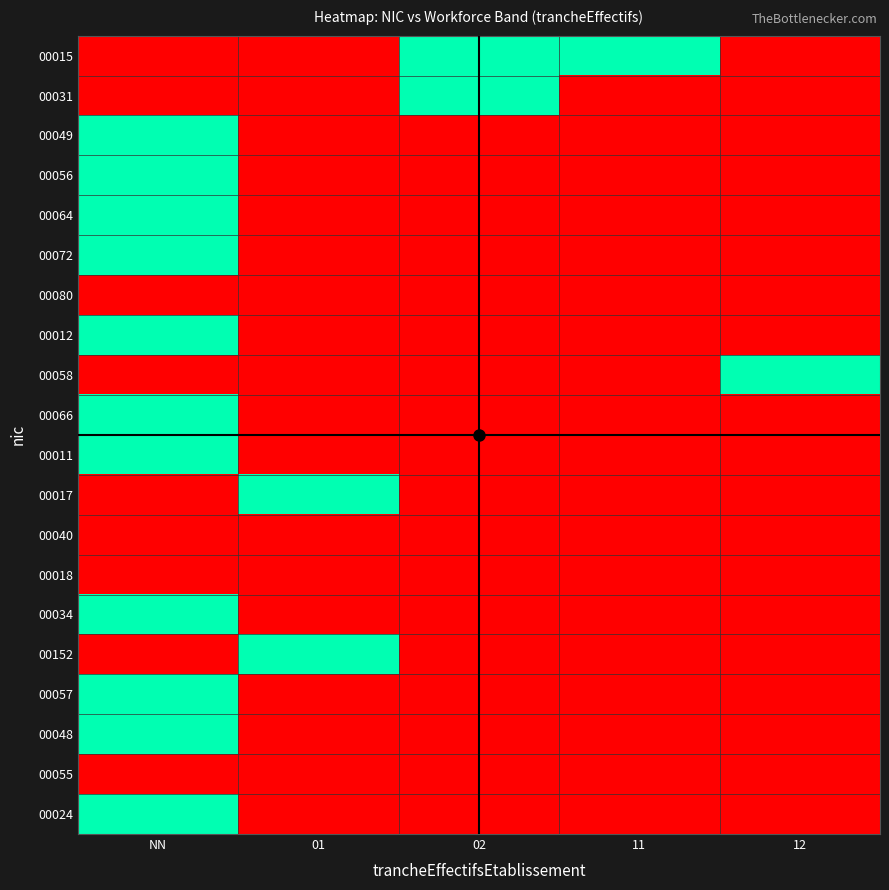

Reading left to right, what are all the values shown in this chart?

00015: NN=0	01=0	02=1	11=1	12=0
00031: NN=0	01=0	02=1	11=0	12=0
00049: NN=1	01=0	02=0	11=0	12=0
00056: NN=1	01=0	02=0	11=0	12=0
00064: NN=1	01=0	02=0	11=0	12=0
00072: NN=1	01=0	02=0	11=0	12=0
00080: NN=0	01=0	02=0	11=0	12=0
00012: NN=1	01=0	02=0	11=0	12=0
00058: NN=0	01=0	02=0	11=0	12=1
00066: NN=1	01=0	02=0	11=0	12=0
00011: NN=1	01=0	02=0	11=0	12=0
00017: NN=0	01=1	02=0	11=0	12=0
00040: NN=0	01=0	02=0	11=0	12=0
00018: NN=0	01=0	02=0	11=0	12=0
00034: NN=1	01=0	02=0	11=0	12=0
00152: NN=0	01=1	02=0	11=0	12=0
00057: NN=1	01=0	02=0	11=0	12=0
00048: NN=1	01=0	02=0	11=0	12=0
00055: NN=0	01=0	02=0	11=0	12=0
00024: NN=1	01=0	02=0	11=0	12=0